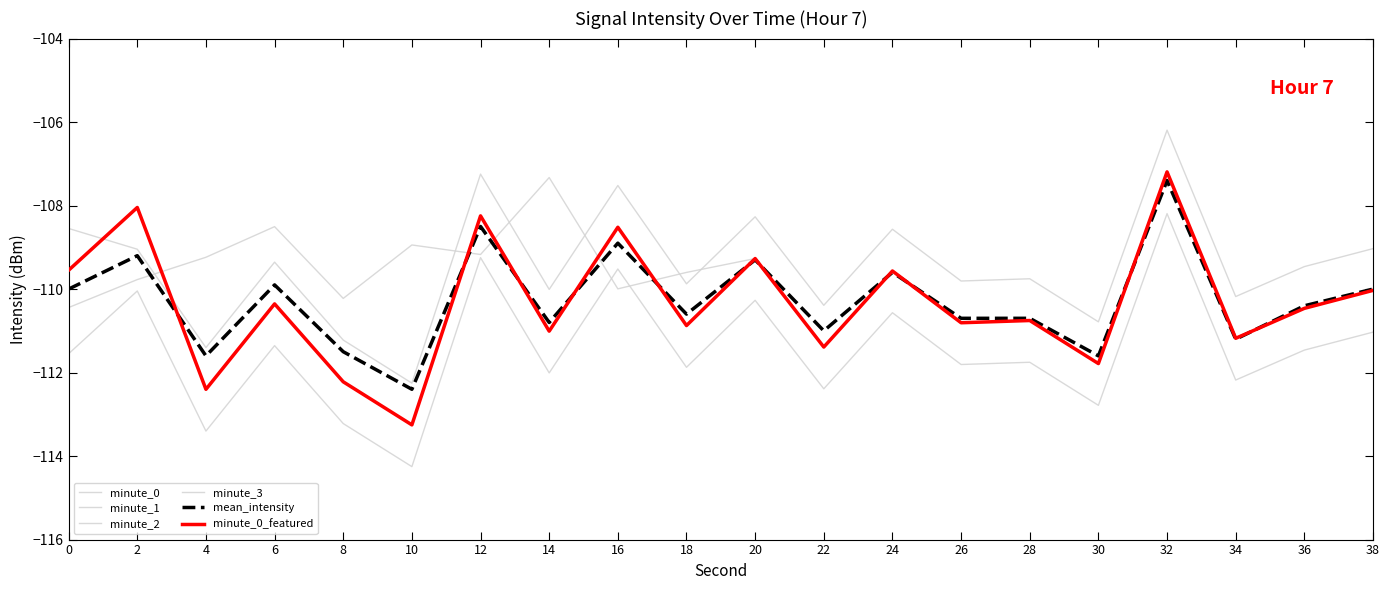

Does the chart display data point markers on the line(s)?

No